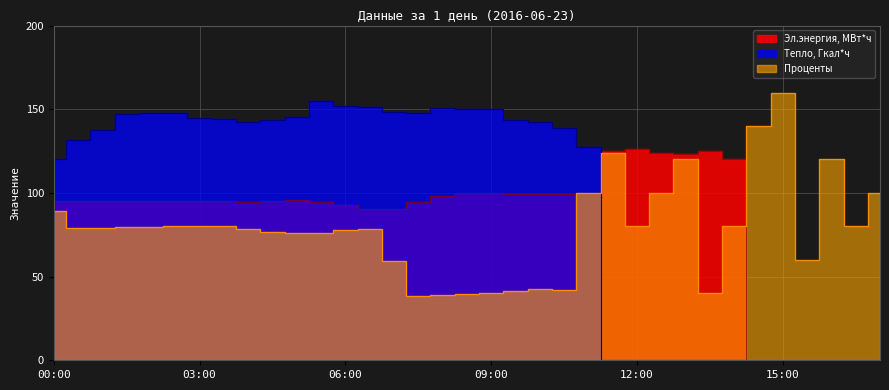

What is the spread (max minus min) of values at 08:00?

111.6